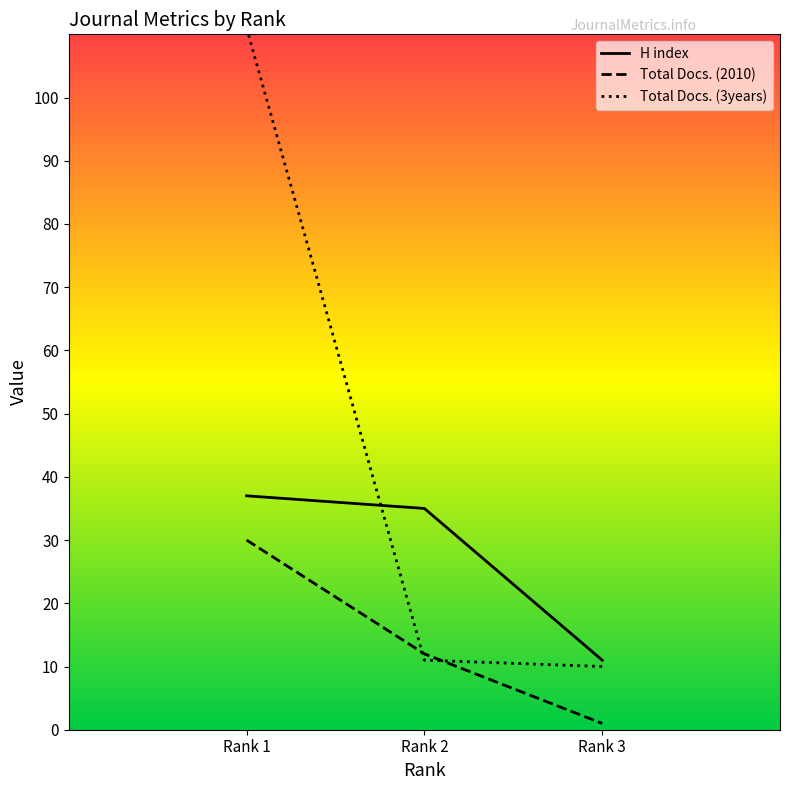

List the series in order of their overall mean, highest first.

Total Docs. (3years), H index, Total Docs. (2010)